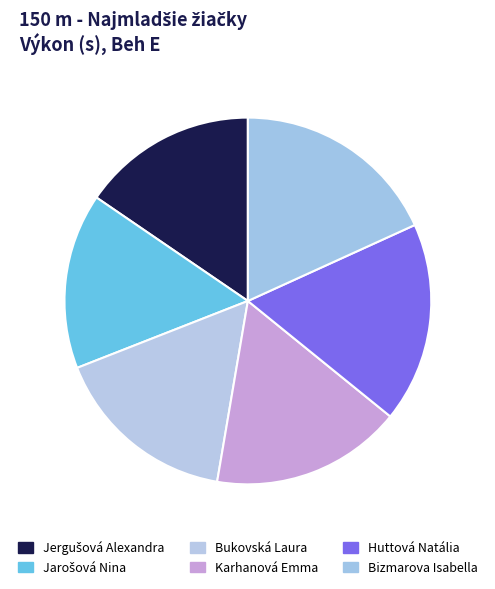

To the nearest percent, what is the combined percentage of Jarošová Nina and Karhanová Emma?

32%